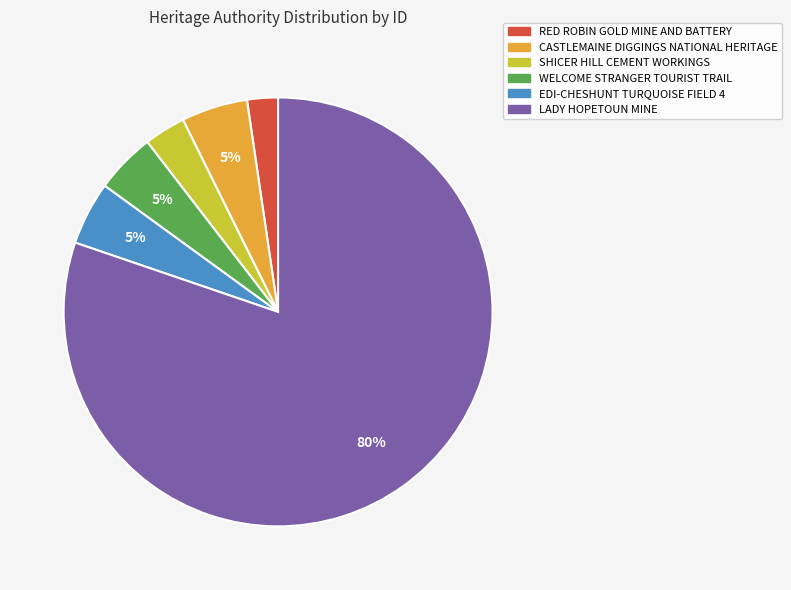

Which category has the biggest portion of the pie?

LADY HOPETOUN MINE